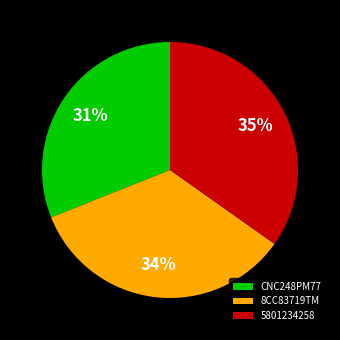

What is the largest slice in the pie chart?

5801234258